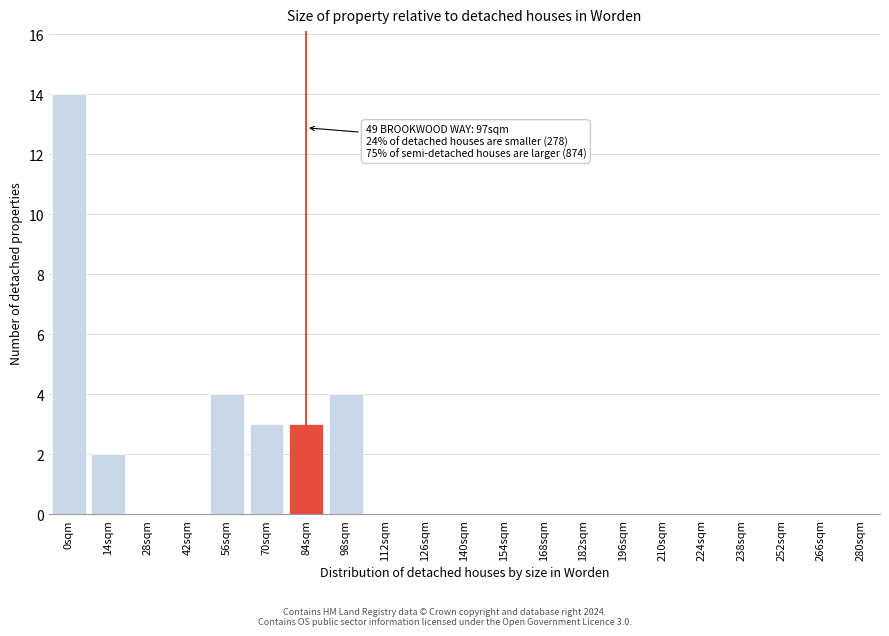

Reading right to left, transcribe all the data shown in this chart.

280sqm=0	266sqm=0	252sqm=0	238sqm=0	224sqm=0	210sqm=0	196sqm=0	182sqm=0	168sqm=0	154sqm=0	140sqm=0	126sqm=0	112sqm=0	98sqm=4	84sqm=3	70sqm=3	56sqm=4	42sqm=0	28sqm=0	14sqm=2	0sqm=14